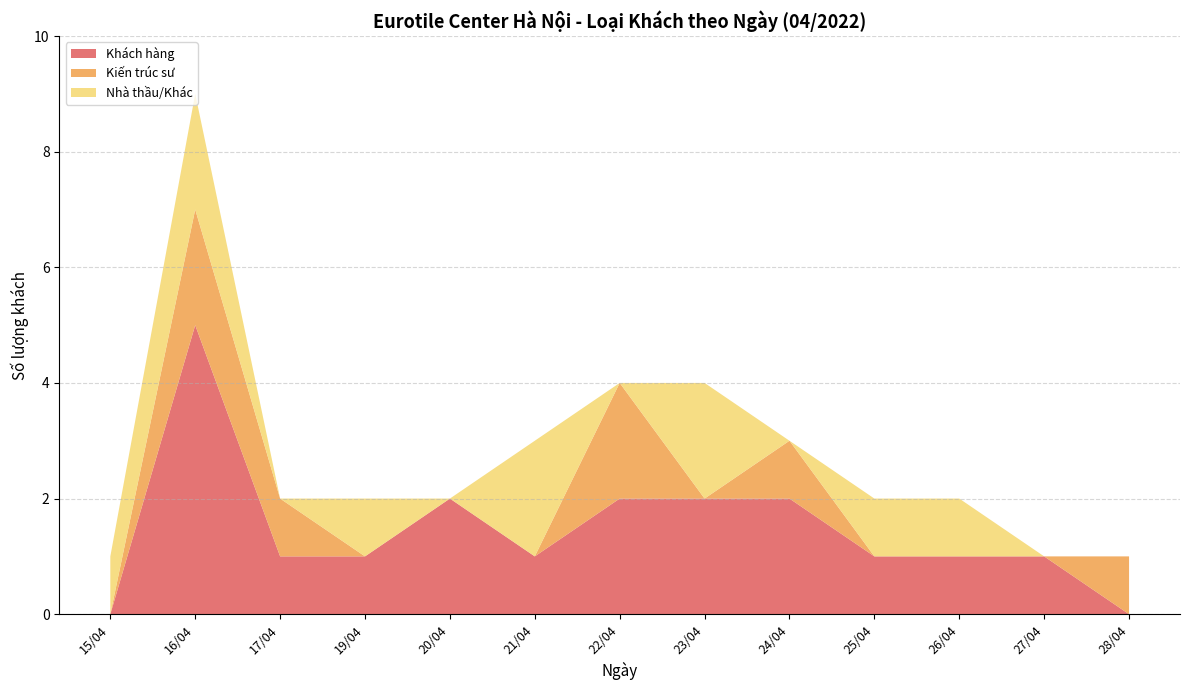

At which category is the sum across all series the highest?

16/04